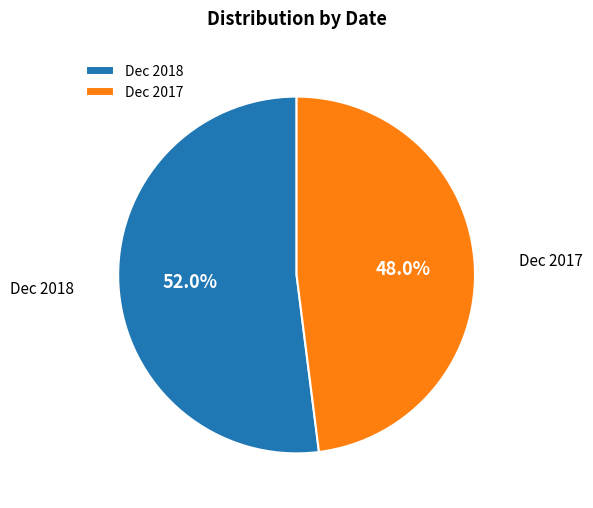

What percentage is the Dec 2017 slice, to the nearest percent?

48%